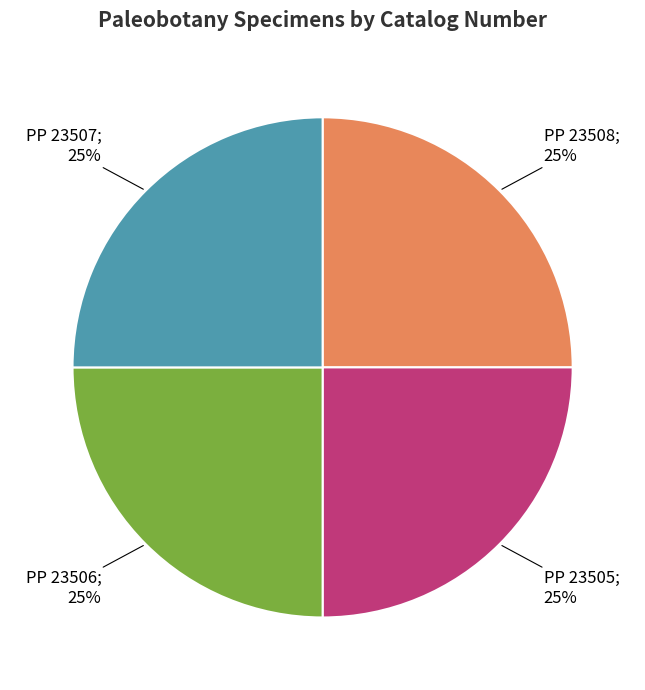

Is there a majority slice in this chart?

No